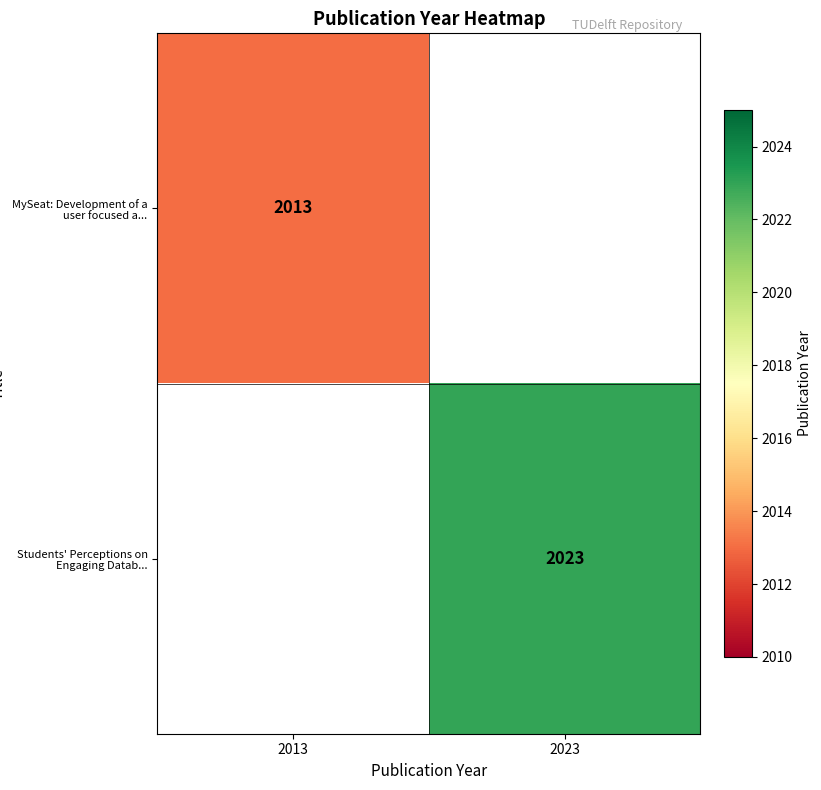

Is the value of MySeat: Development of a user focused a... at 2013 greater than the value of Students' Perceptions on Engaging Datab... at 2023?

No